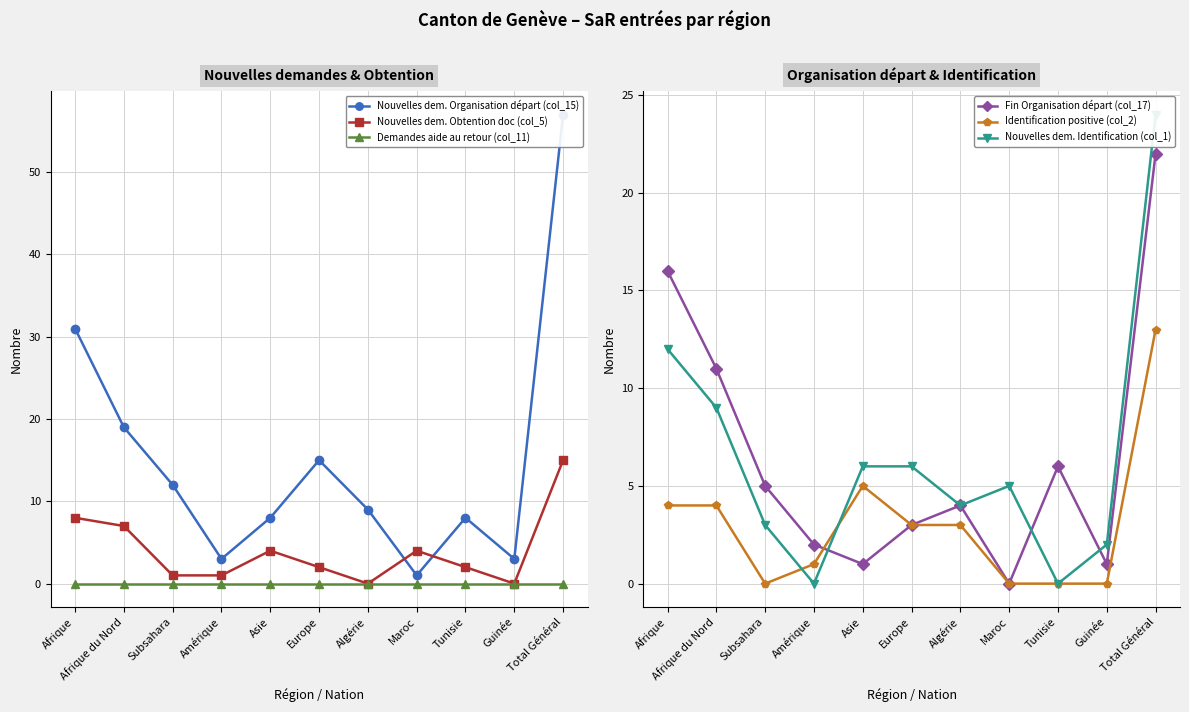

True or false: Demandes aide au retour (col_11) and Identification positive (col_2) intersect in this chart.

False